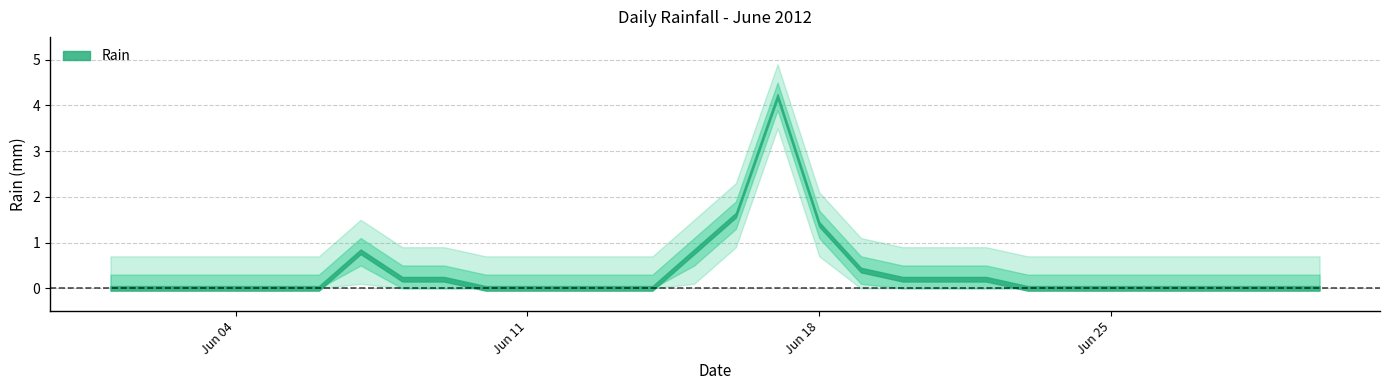

True or false: the data has more than 2 interior local peaks.

False